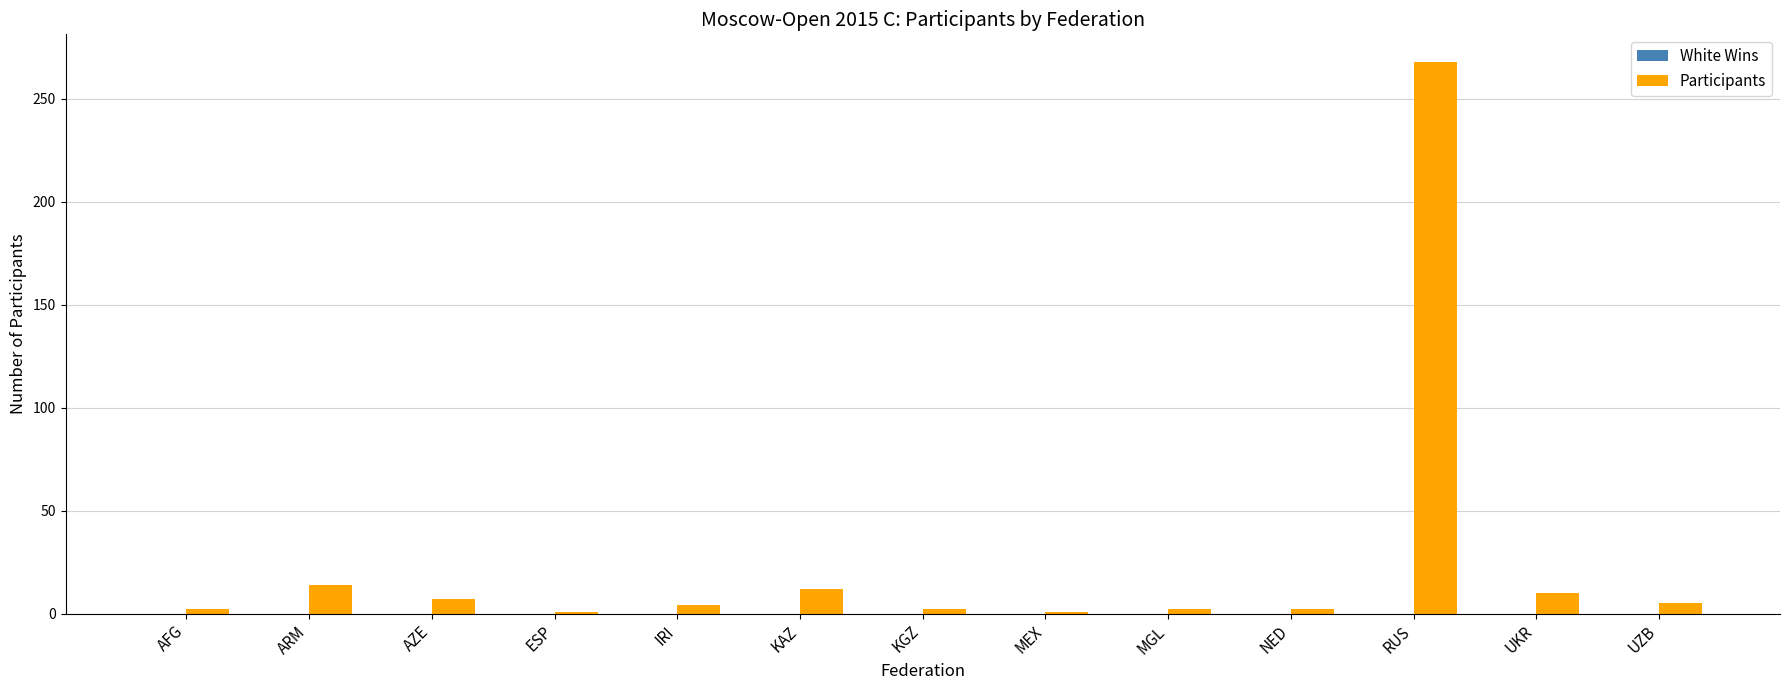

Is it true that the value at RUS is 268?

True